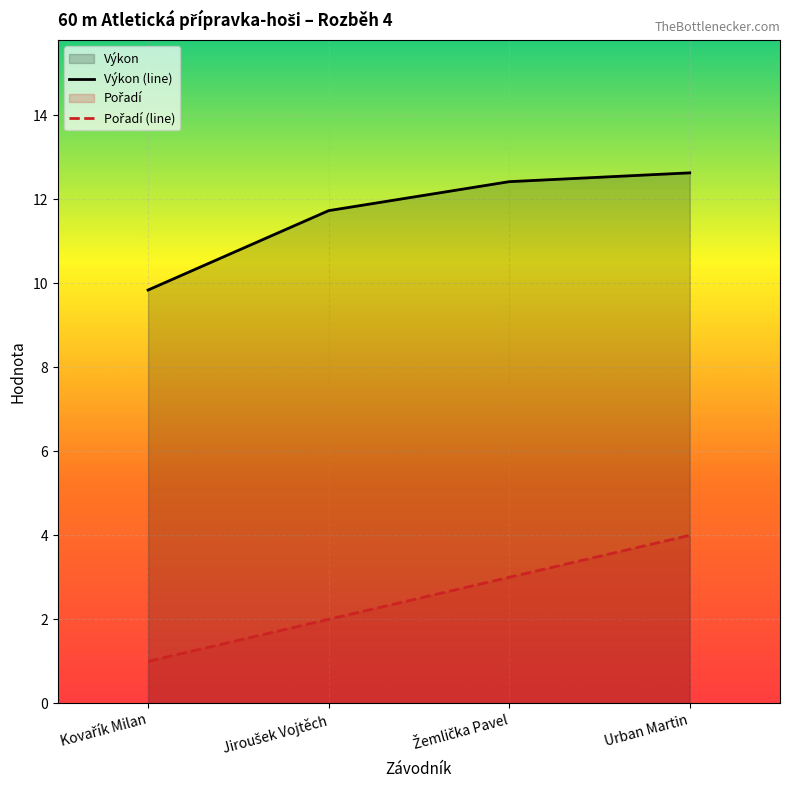

Between Jiroušek Vojtěch and Urban Martin, which series saw the biggest shift?

Pořadí